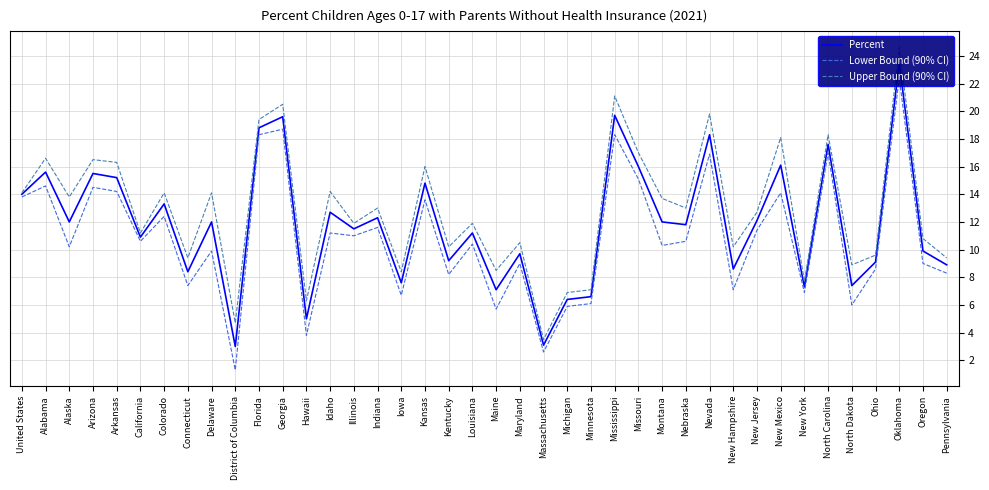

Rank the series by their average value, from highest to lowest.

Upper Bound (90% CI), Percent, Lower Bound (90% CI)